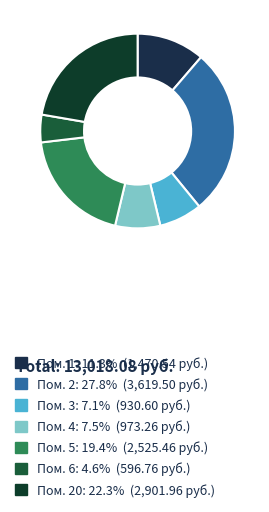

How many segments does this pie chart have?

7